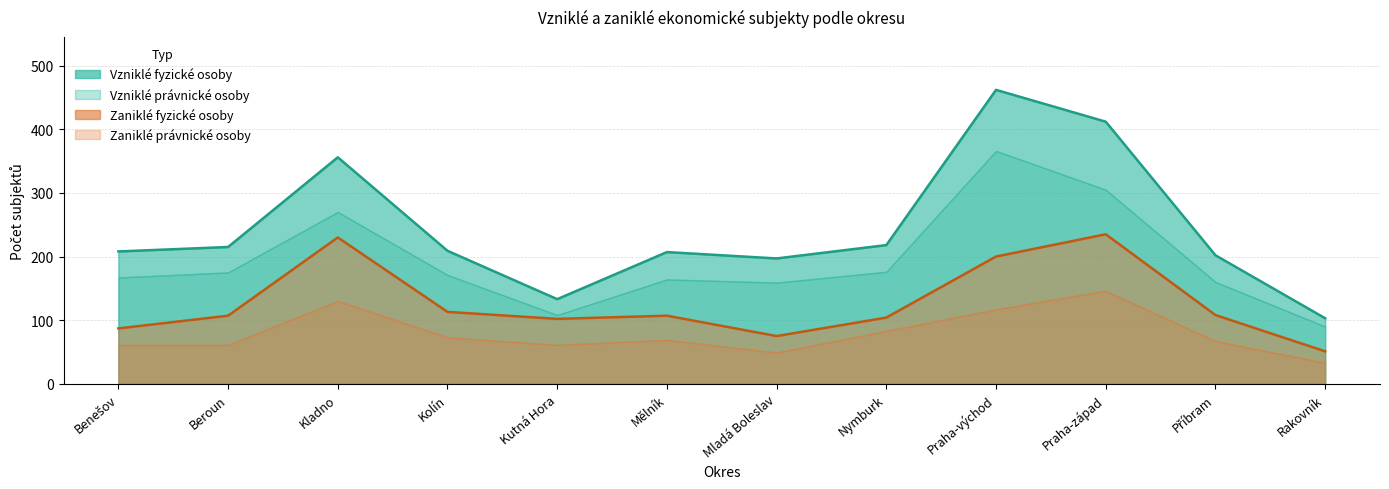

What position from the right is Příbram?

2